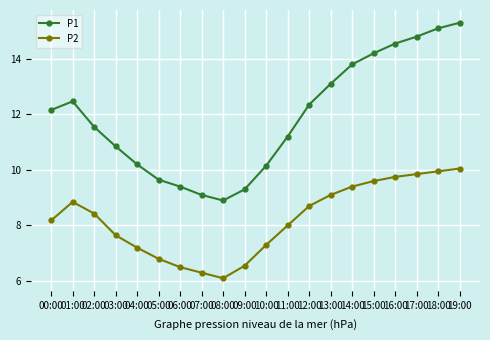

What are all the series names shown in the legend?

P1, P2